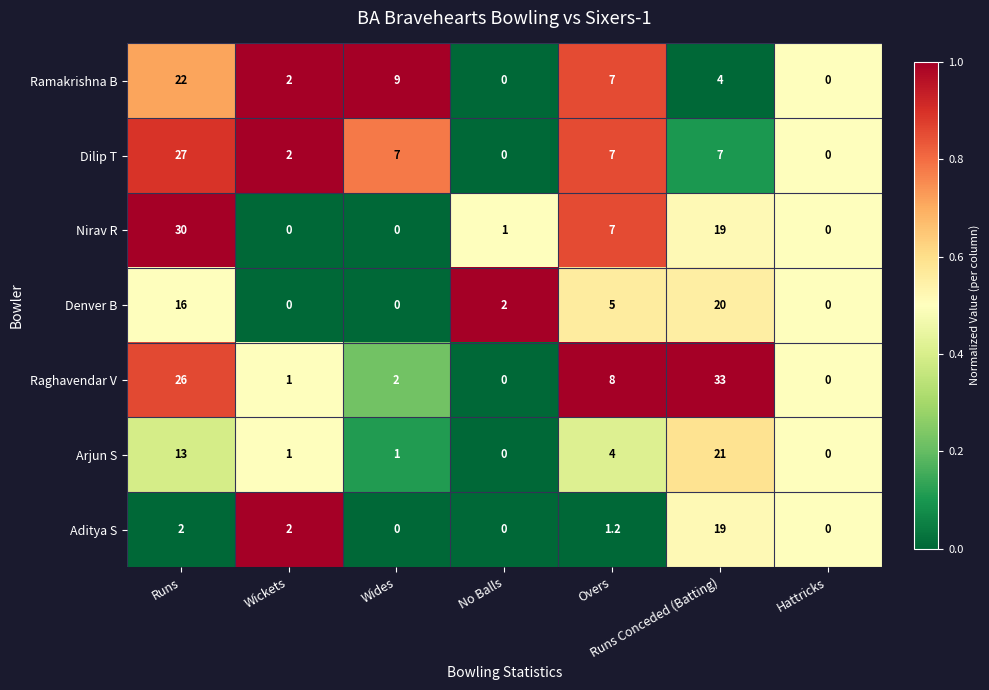

What is the maximum value shown in the chart?

33.0